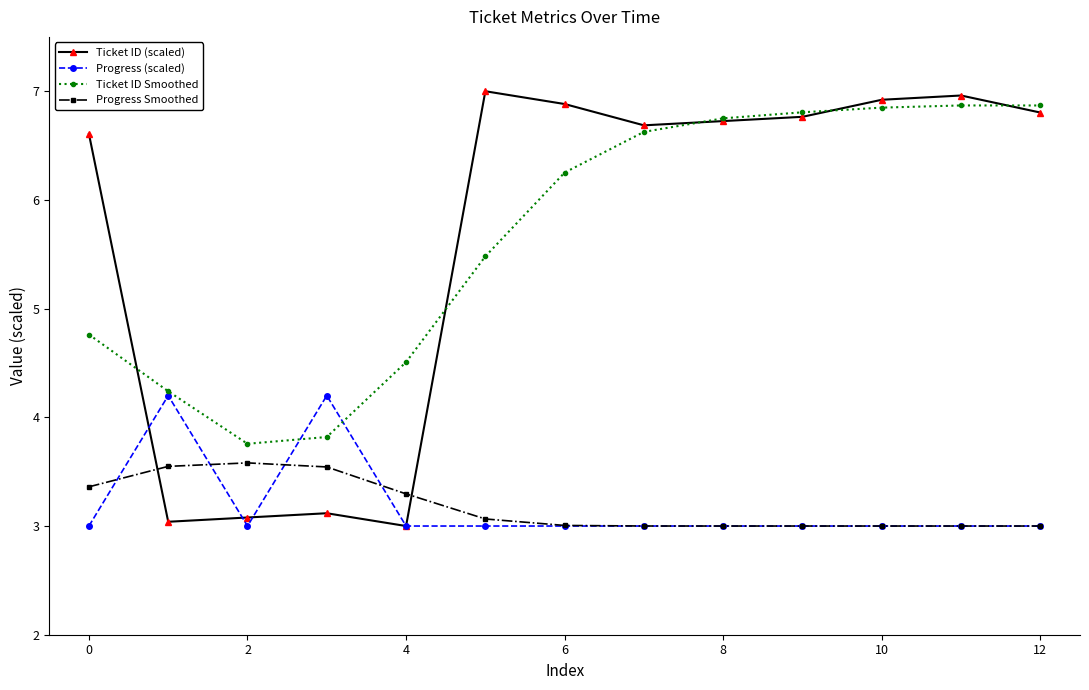

How many intersections are there between Ticket ID (scaled) and Progress Smoothed?

2